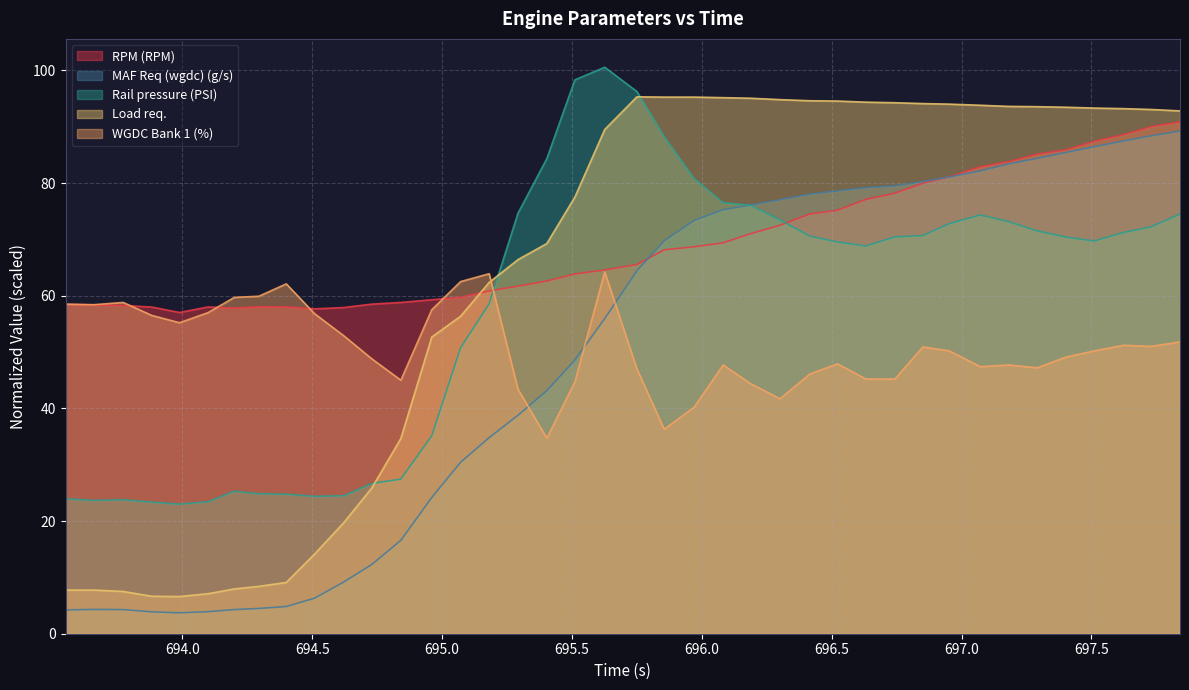

Where do RPM (RPM) and Rail pressure (PSI) first cross each other?

695.181 and 695.292